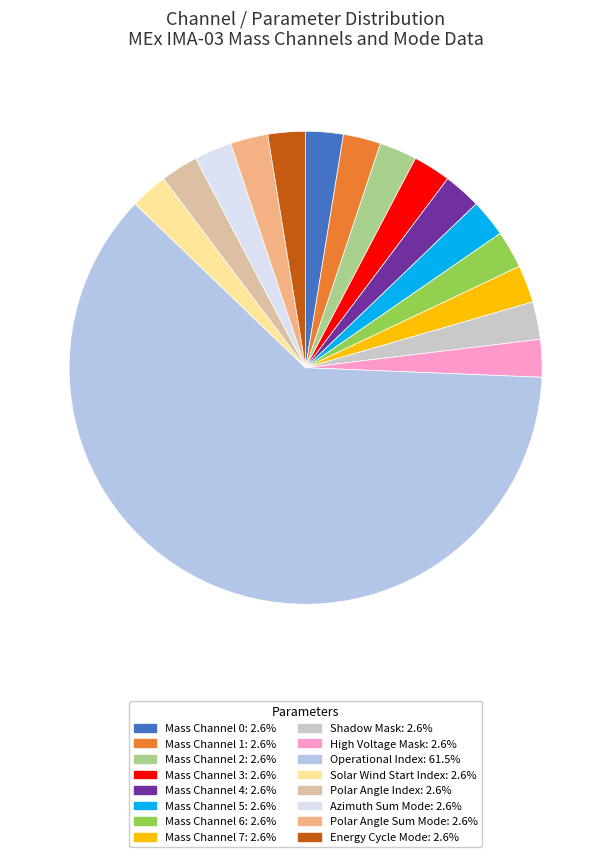

What is the ratio of the value at Mass Channel 0 to the value at Energy Cycle Mode?

1.0